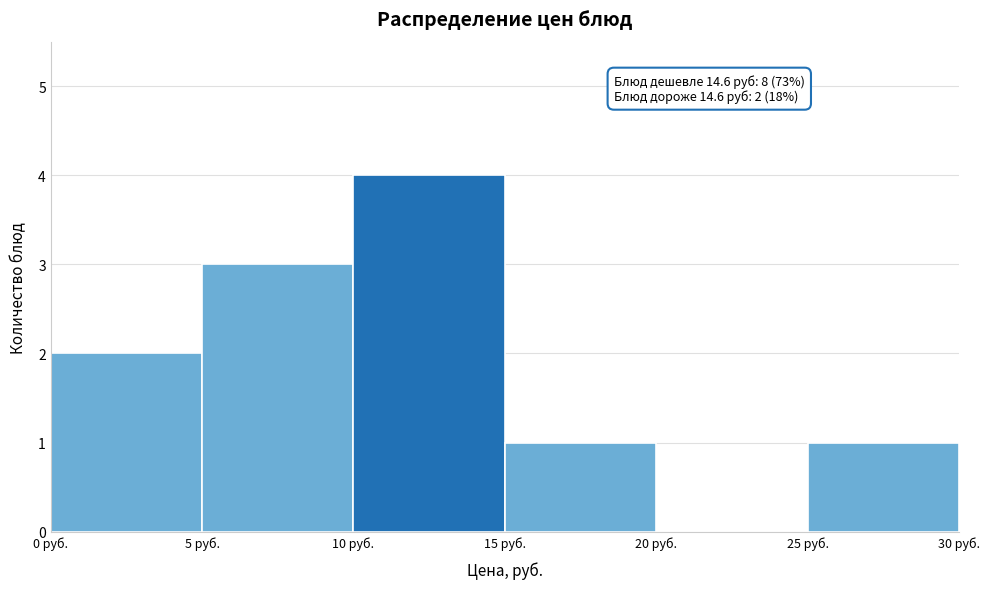

Which range on the x-axis has the tallest bar?

10 to 15